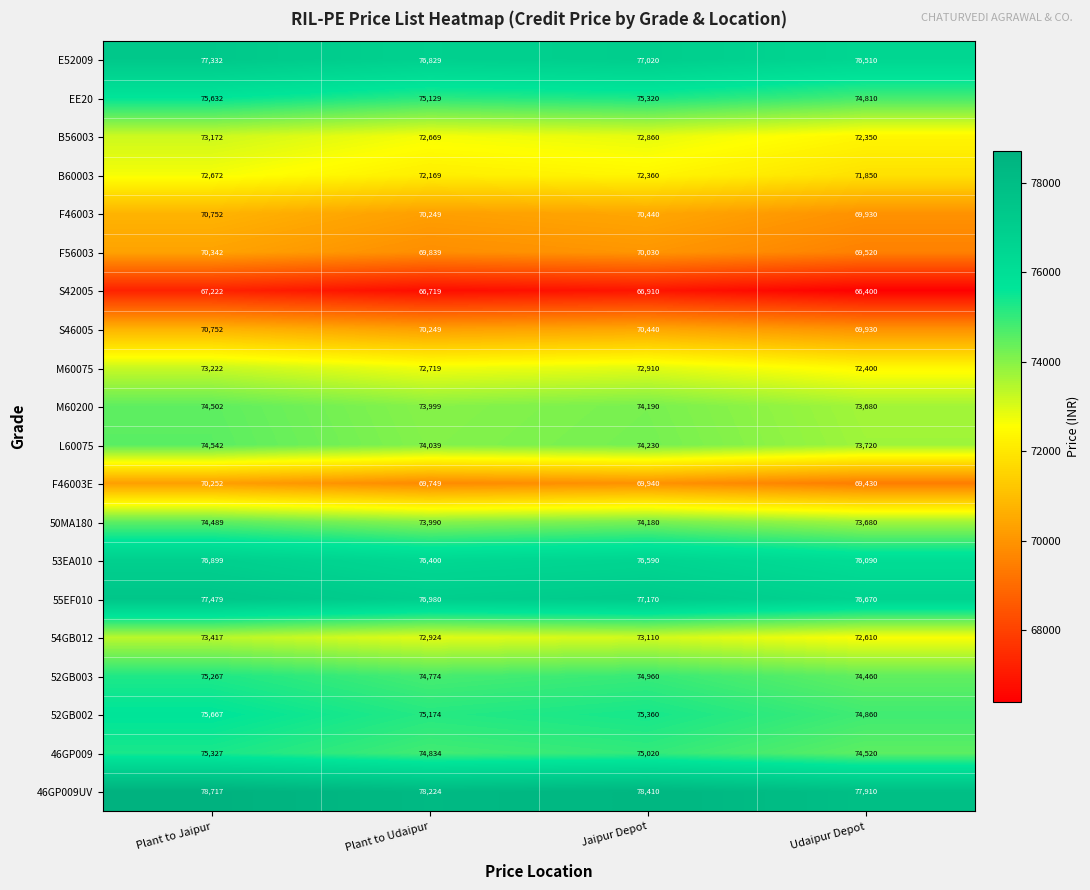

The 55EF010 series shows 77170 at Jaipur Depot. True or false?

True